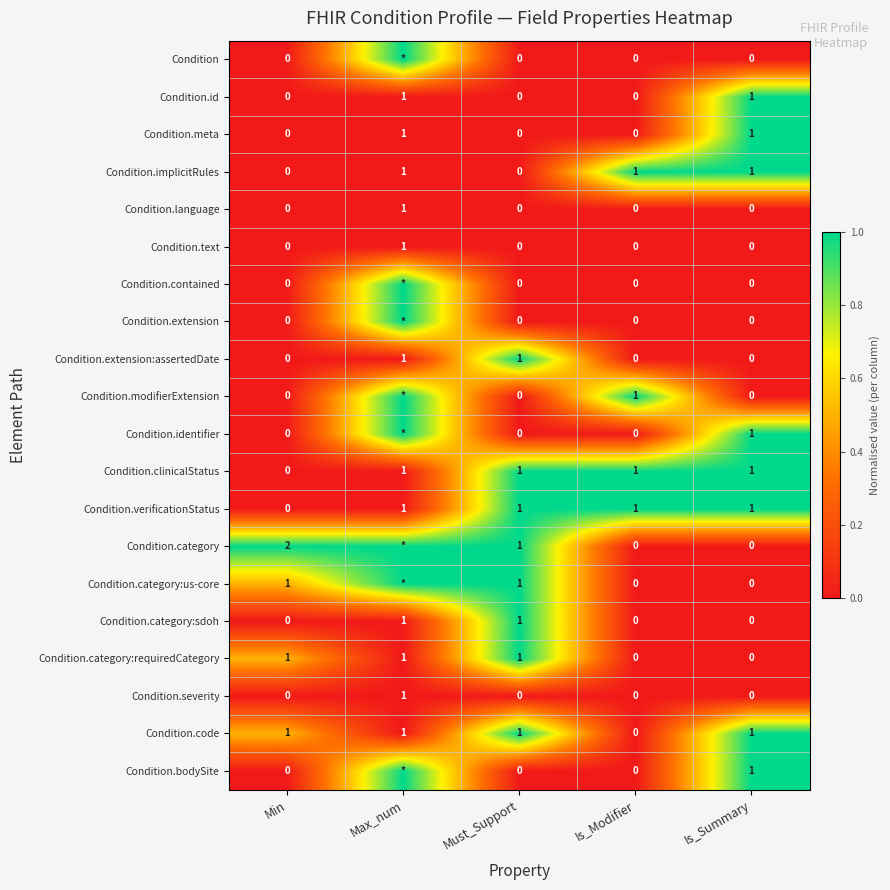

Count the number of categories in the chart.

5